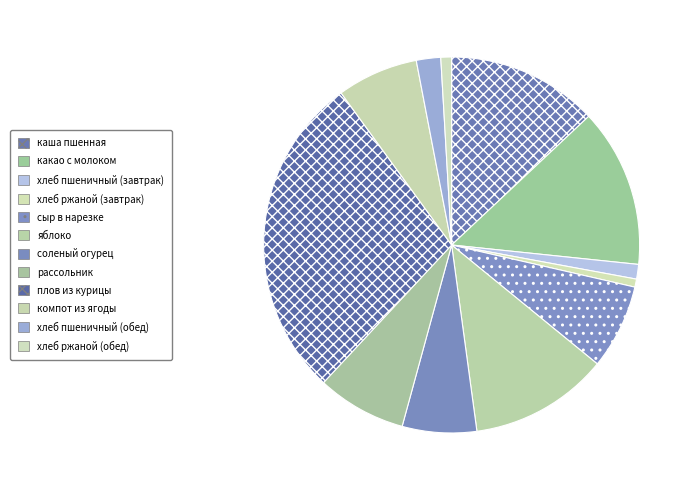

To the nearest percent, what percentage of the pie is сыр в нарезке?

7%